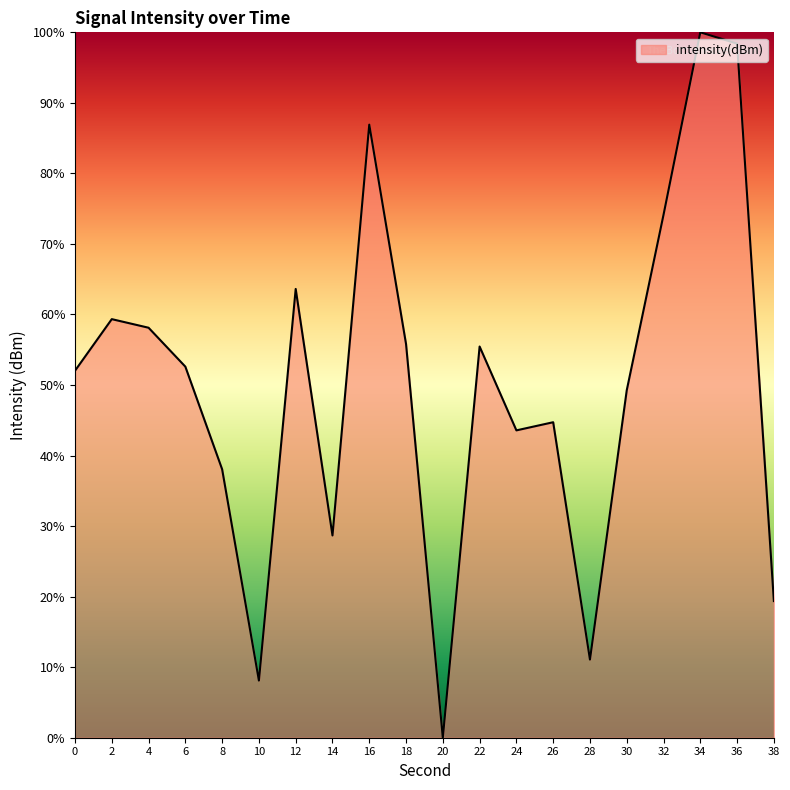

What is the sum of all values?

999.3